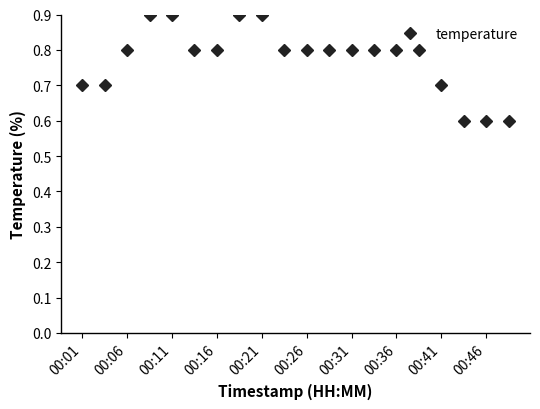

What is the value of the 1st point from the left?

0.7